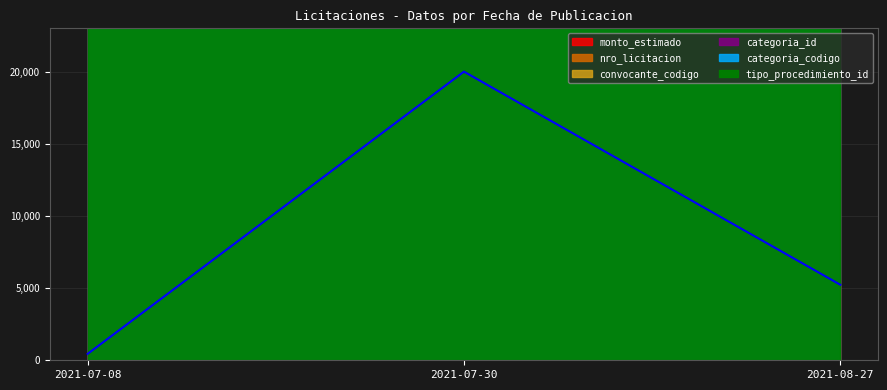

At which label does convocante_codigo reach its minimum?

2021-07-30